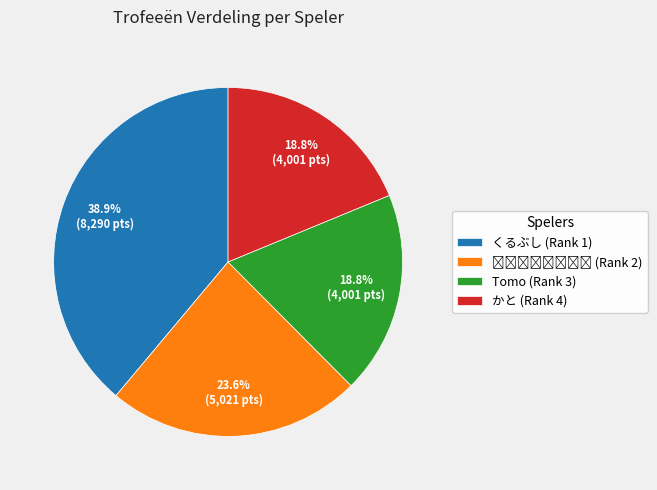

To the nearest percent, what is the difference between the largest and smallest slice percentages?

20%